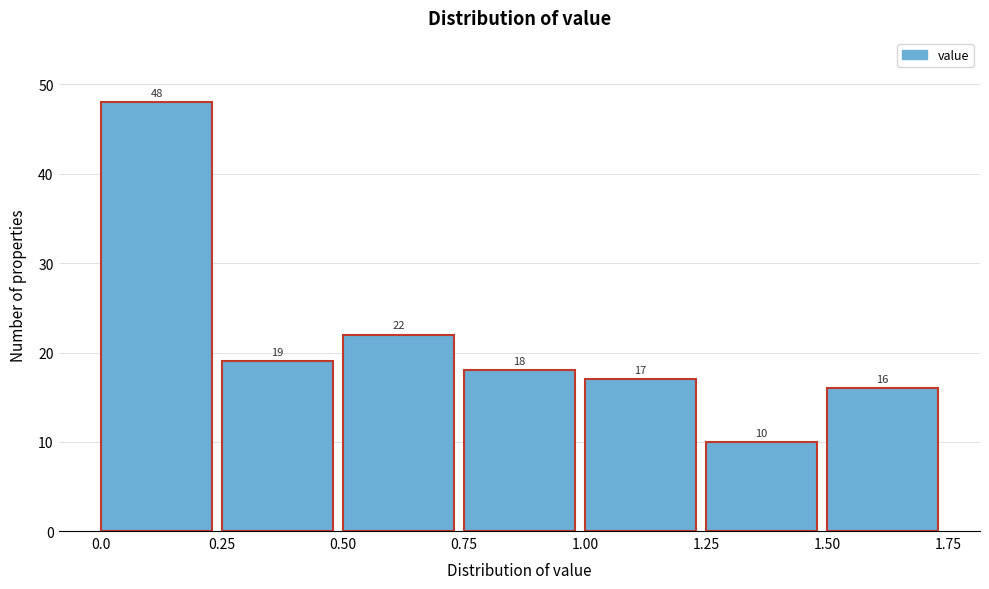

Reading left to right, list every bar in this chart as the range it spans on the x-axis followed by its height.

0.0 to 0.25: 48
0.25 to 0.50: 19
0.50 to 0.75: 22
0.75 to 1.00: 18
1.00 to 1.25: 17
1.25 to 1.50: 10
1.50 to 1.75: 16